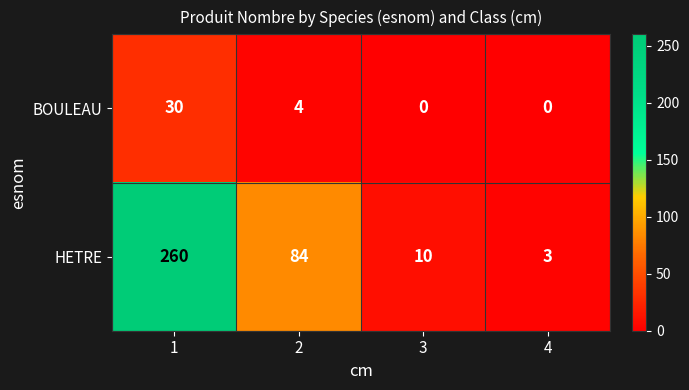

Reading left to right, transcribe all the data shown in this chart.

BOULEAU: 30	4	0	0
HETRE: 260	84	10	3